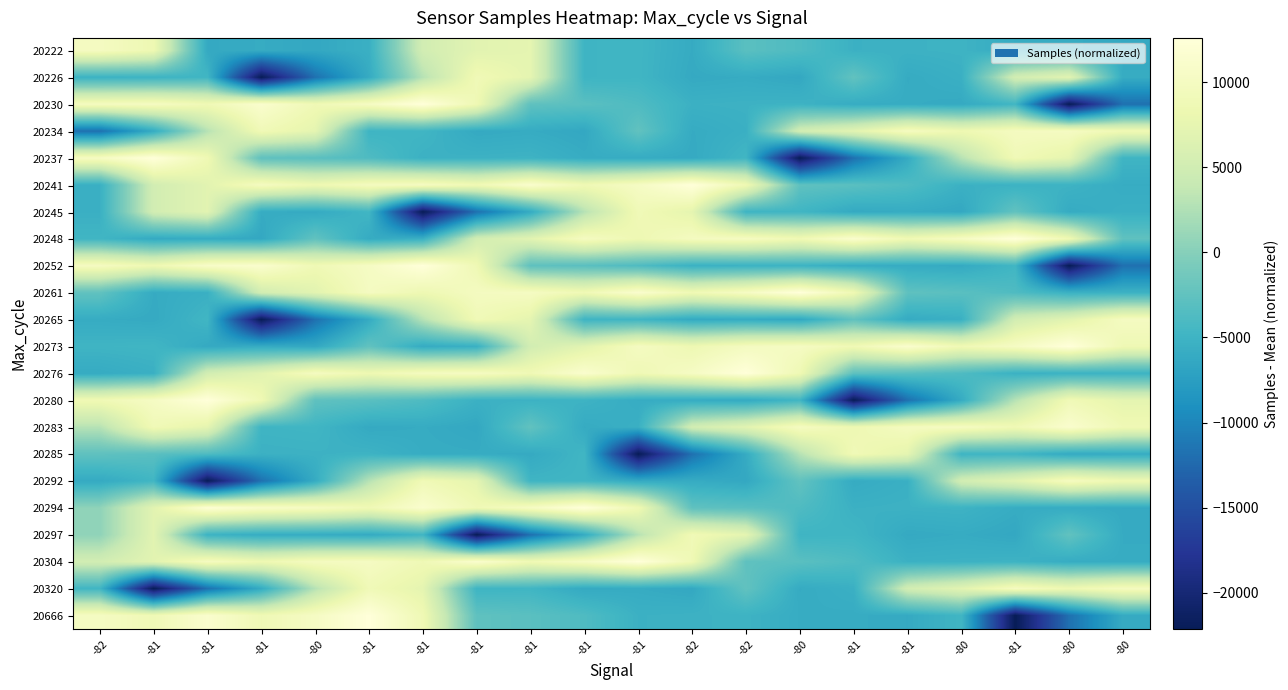

Which has a higher value, -81 or -80?

-81